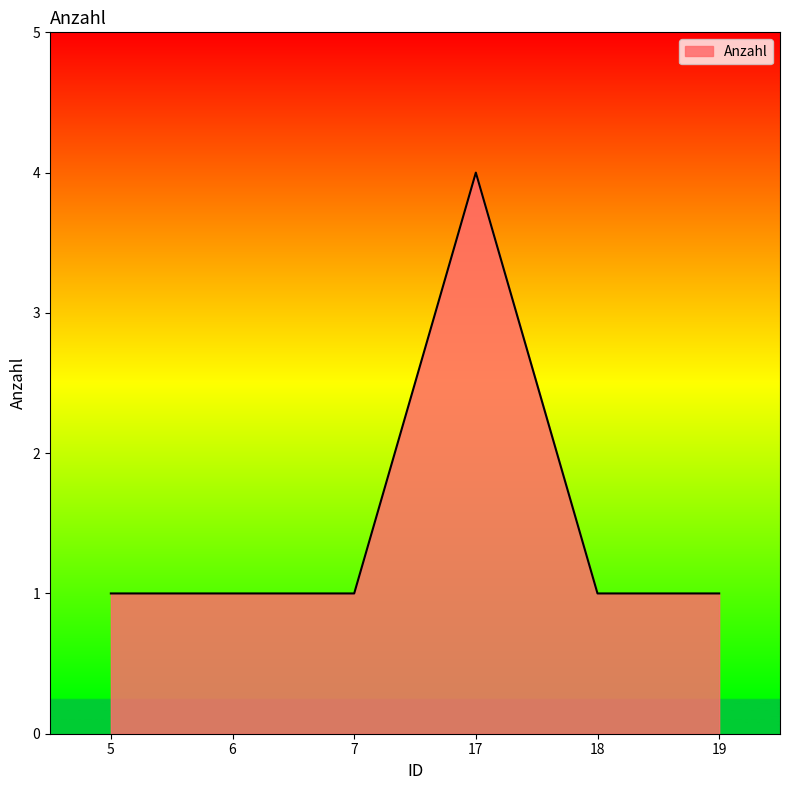

What is the maximum value shown in the chart?

4